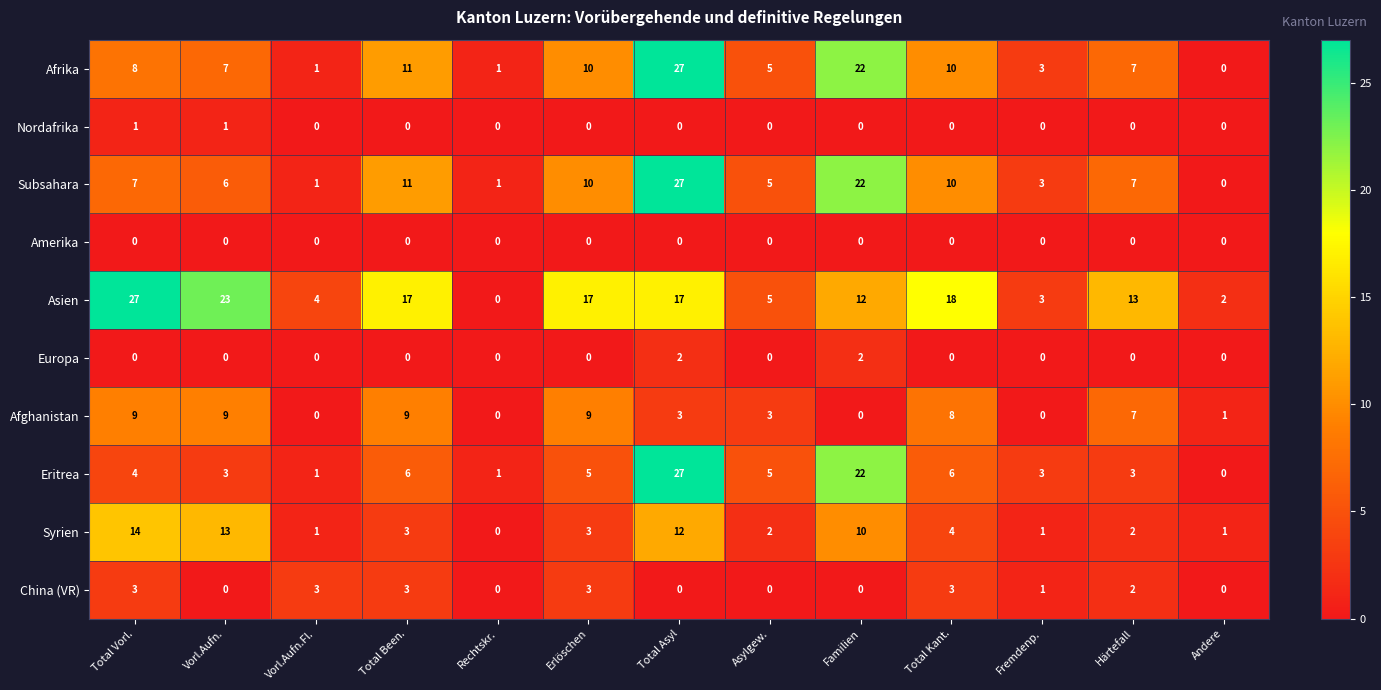

Which series changed the most between Erlöschen and Härtefall?

Asien